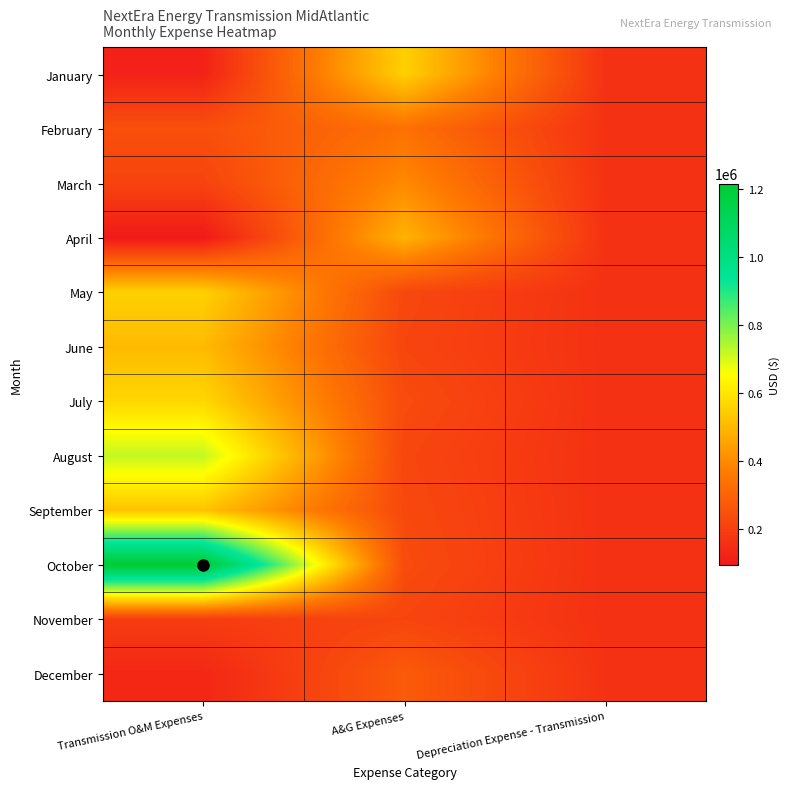

List the series in order of their peak value, lowest first.

November, December, February, March, April, June, September, January, May, July, August, October